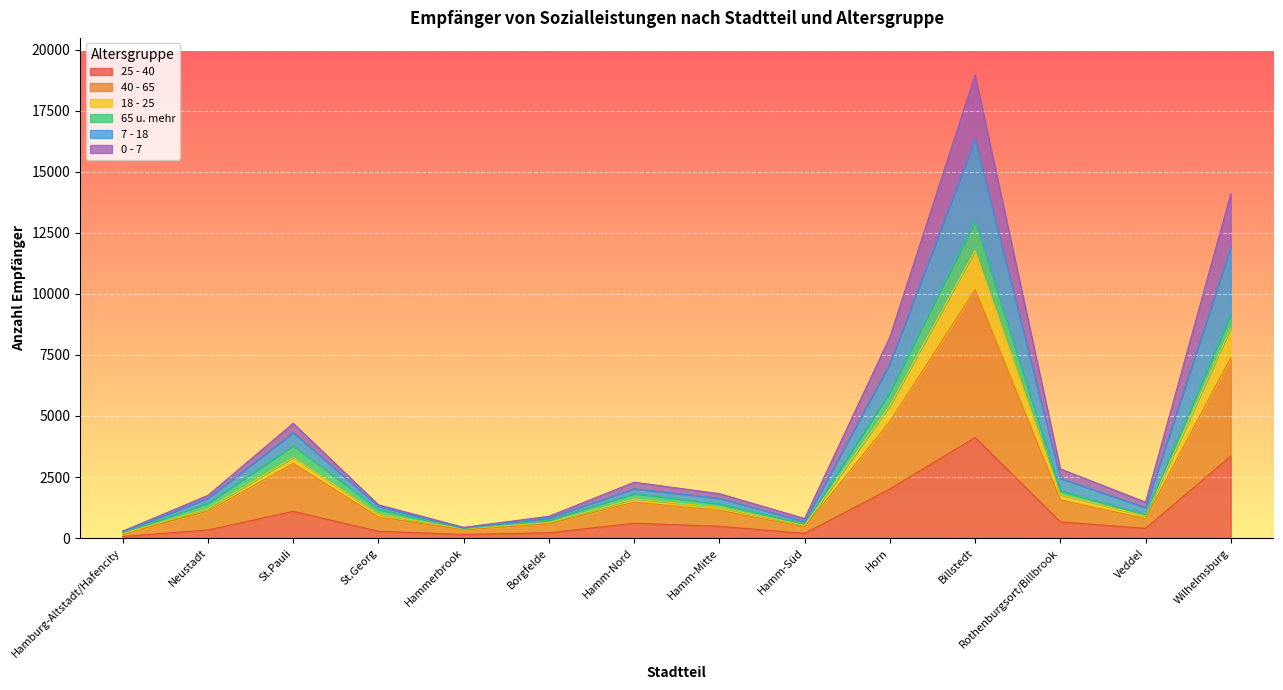

What is the total value across all series at Billstedt?

18977